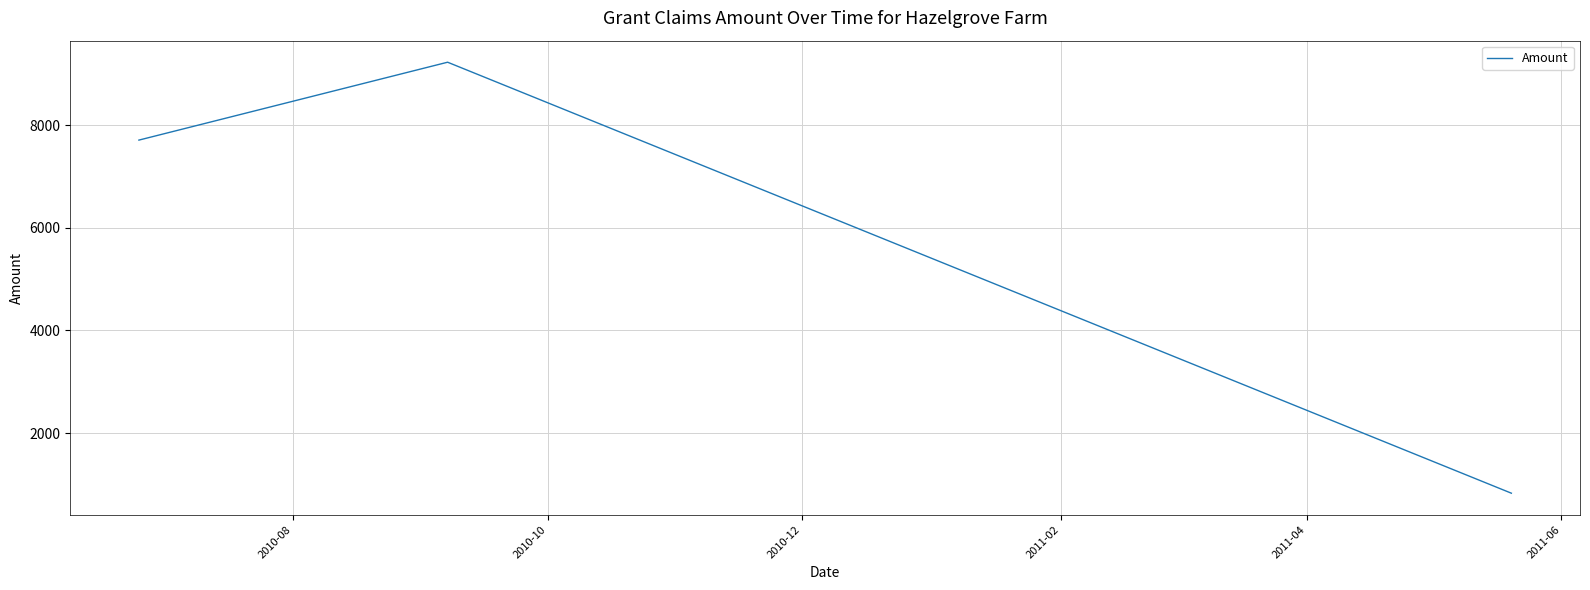

What is the average value?

5922.3